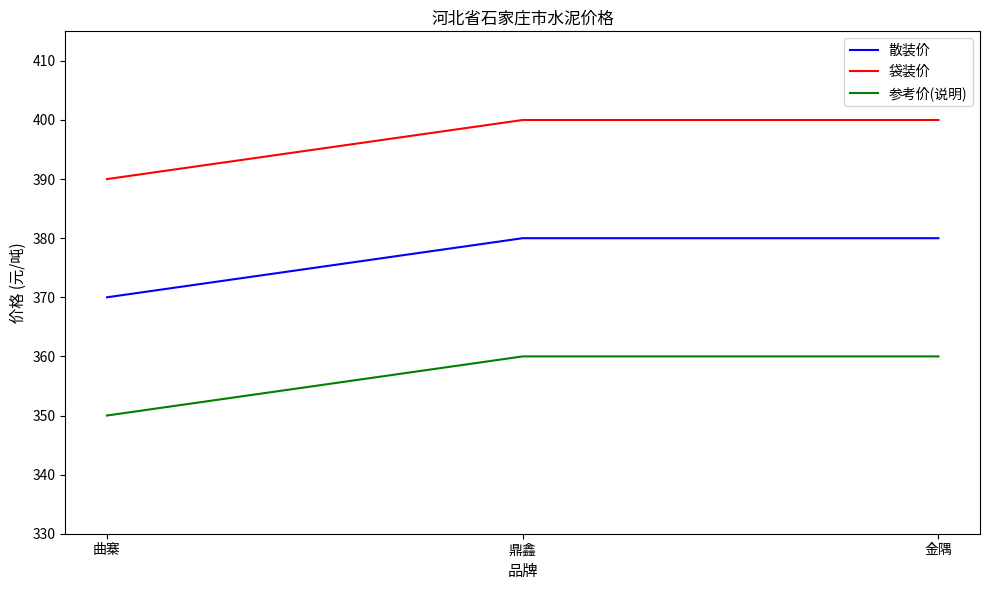

Read the 袋装价 value at 曲寨.

390